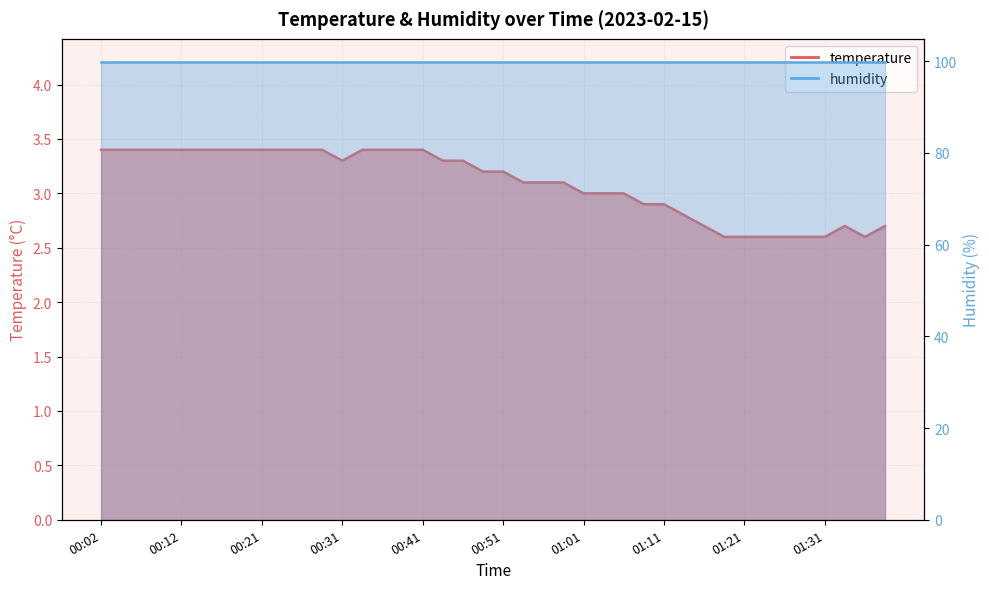

The value at 01:13 is 1.0. True or false?

False